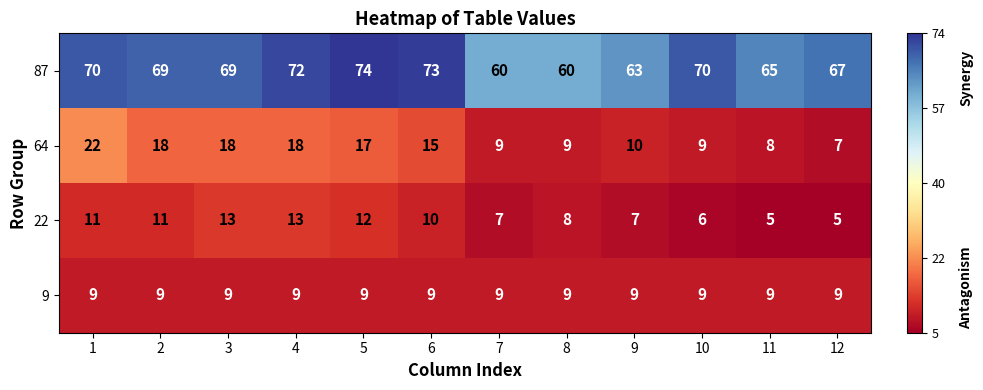

Rank the series by their maximum value, from highest to lowest.

87, 64, 22, 9